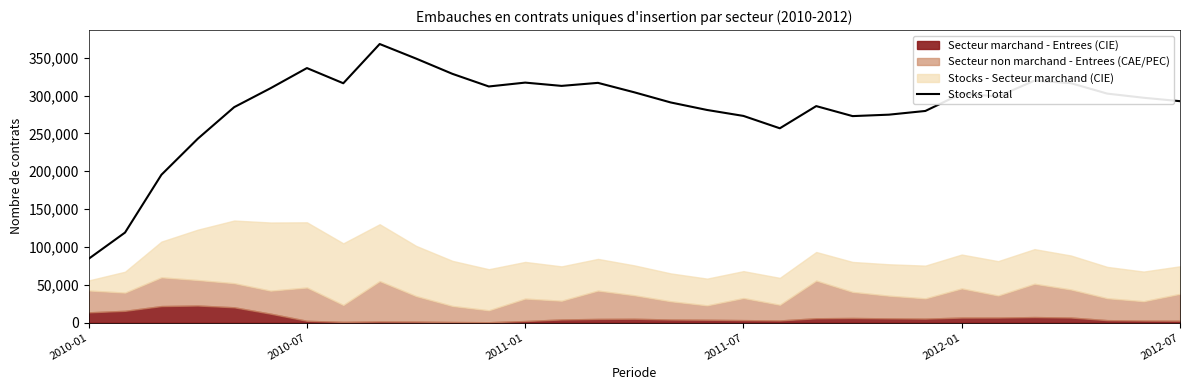

What is the lowest value of the Stocks Total series?

84290